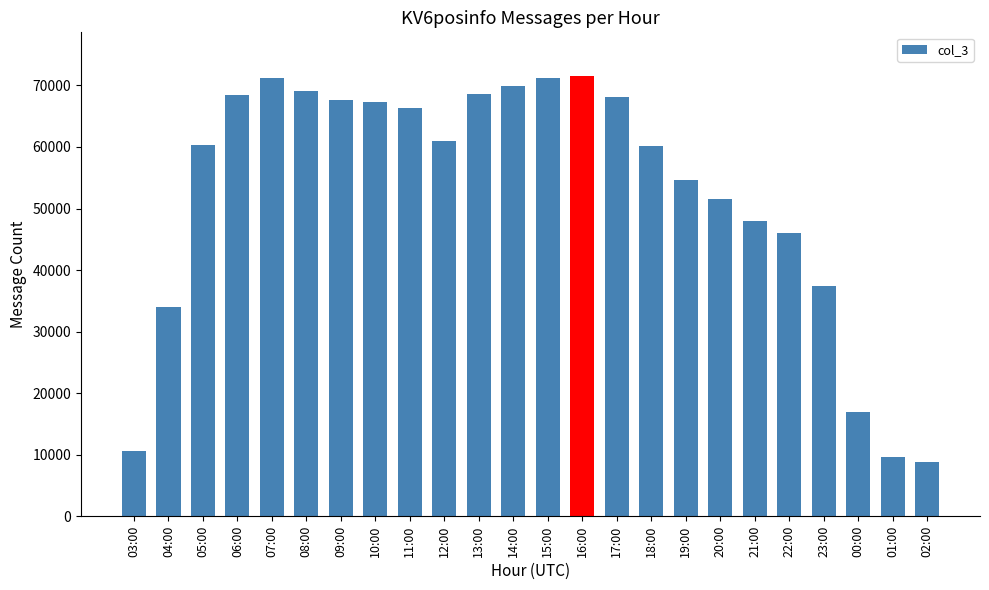

What is the maximum value shown in the chart?

71479